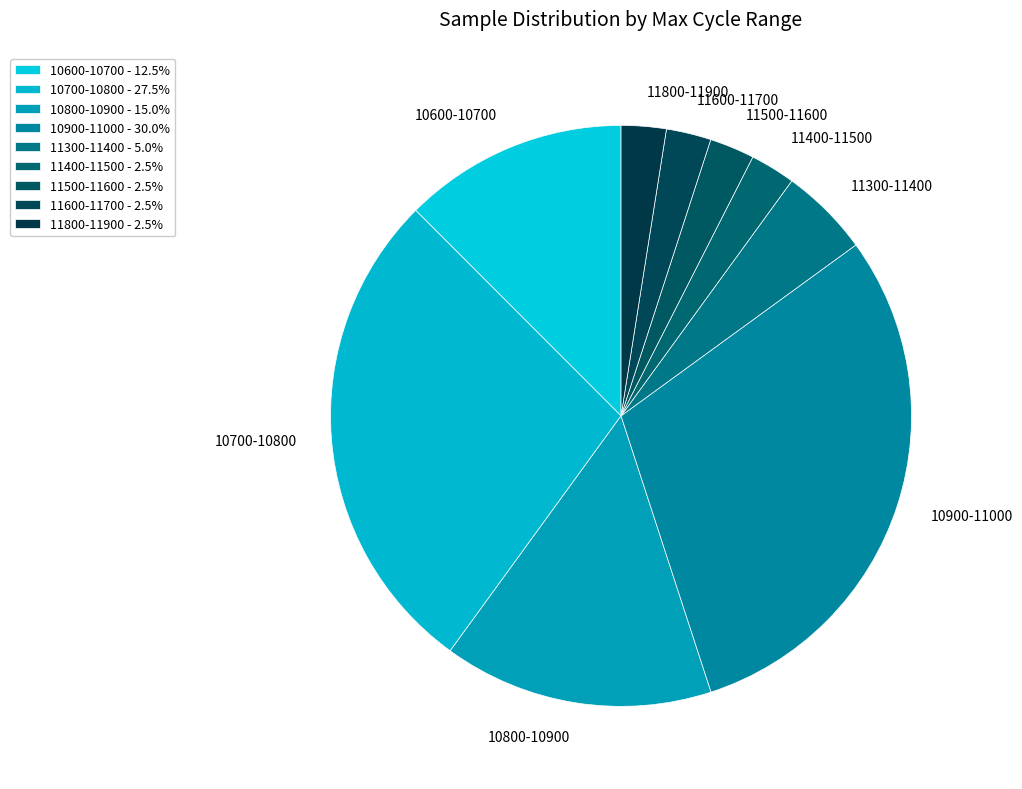

Is the sum of 10900-11000 and 10800-10900 greater than half?

No